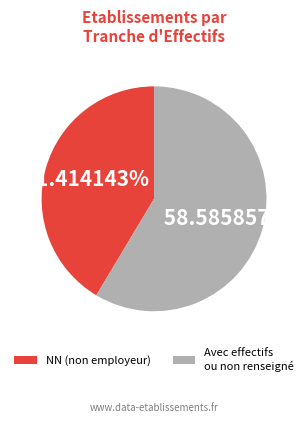

Which category has the biggest portion of the pie?

Avec effectifs ou non renseigné